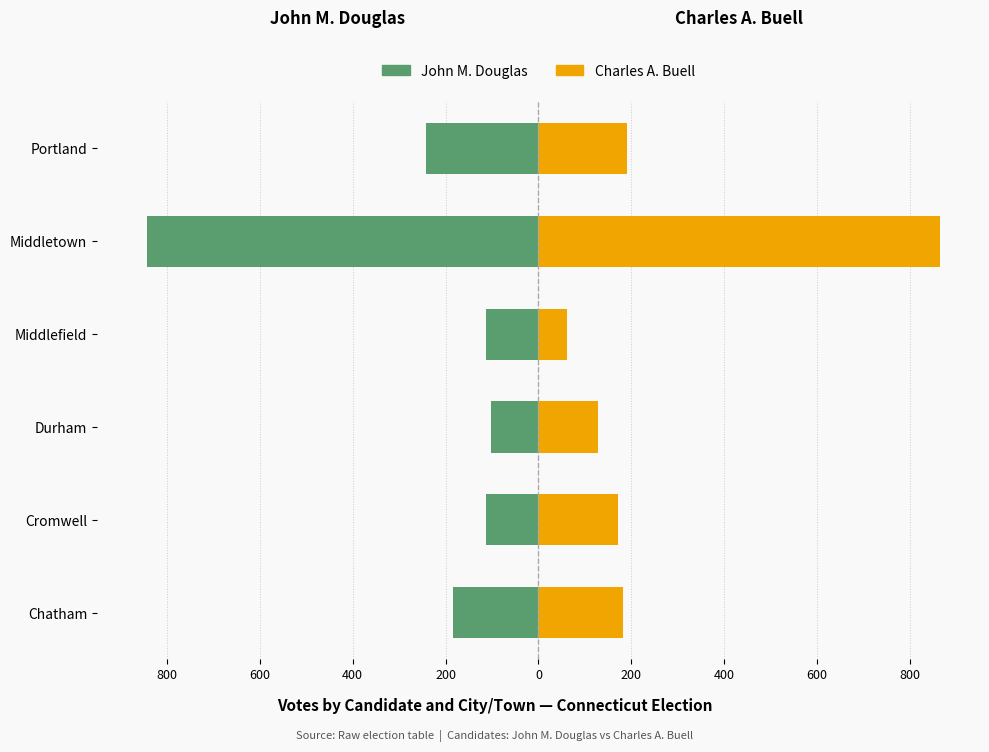

Are the bars grouped side by side (vs. stacked)?

Yes